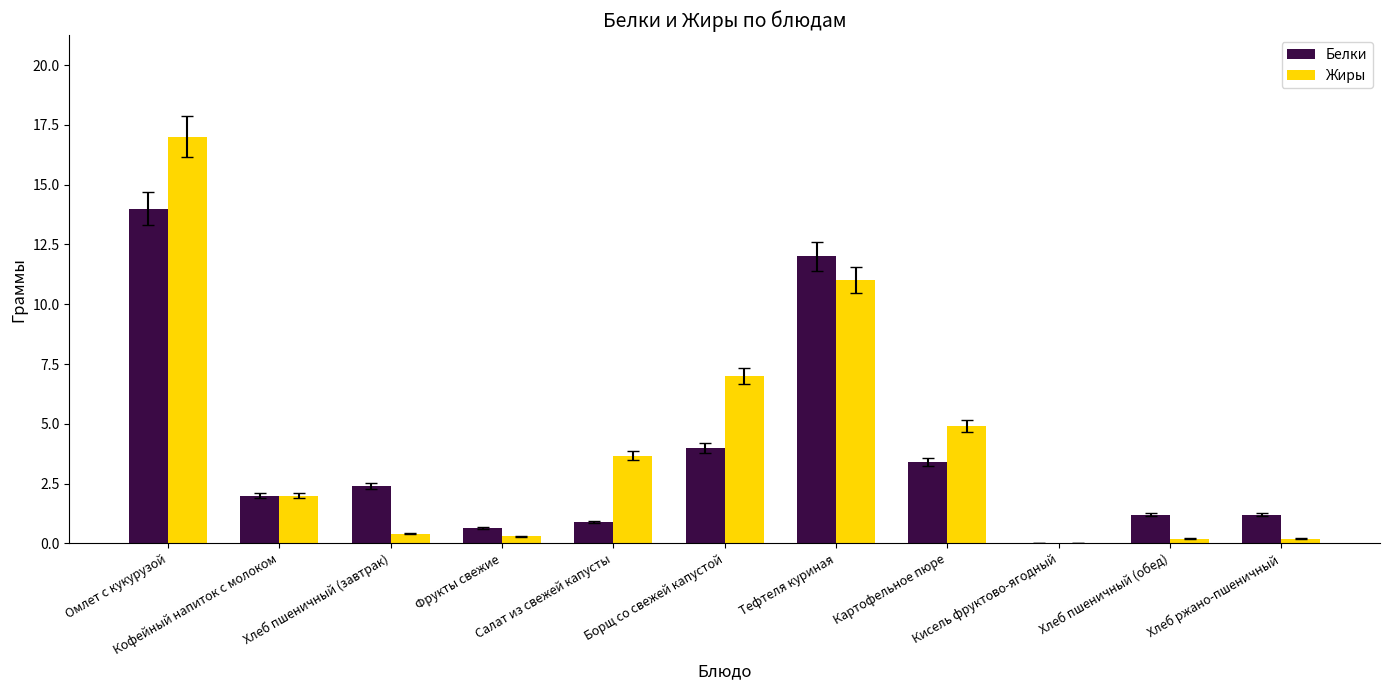

What is the highest value of the Жиры series?

17.0